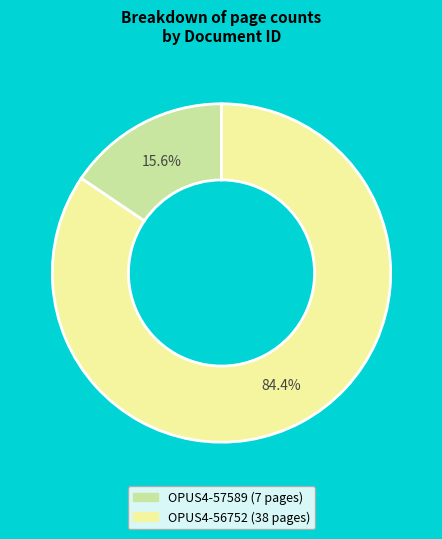

Which category has the biggest portion of the pie?

OPUS4-56752